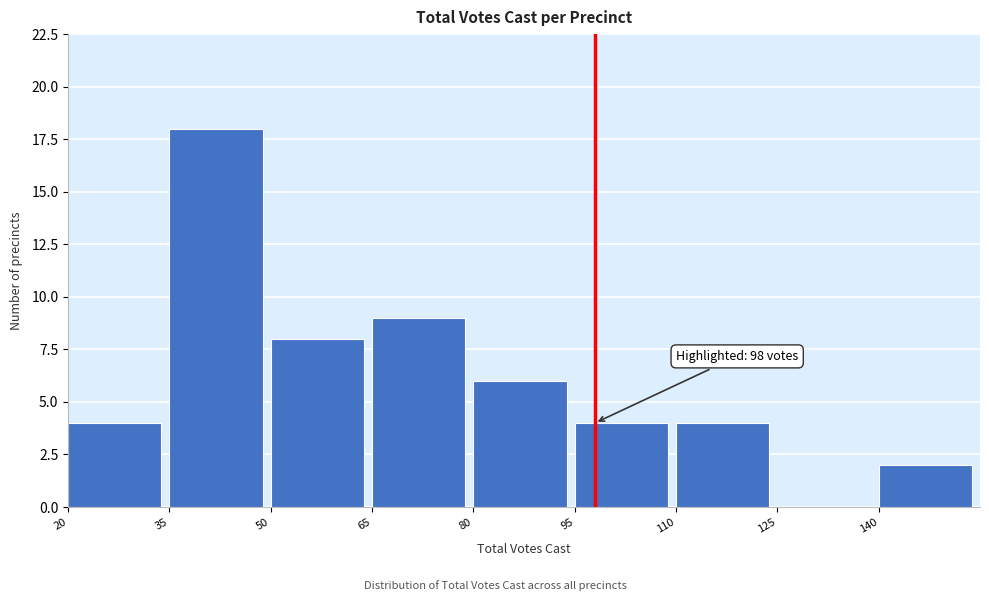

Over which range of the x-axis is the bar tallest?

35 to 50